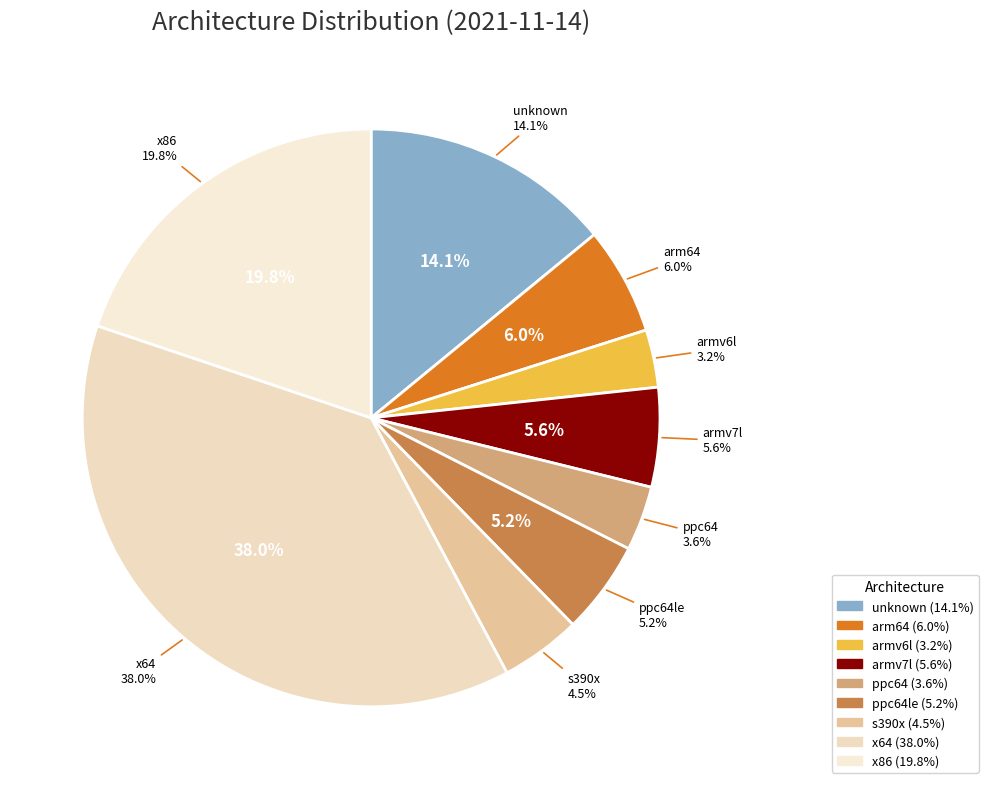

How many segments does this pie chart have?

9